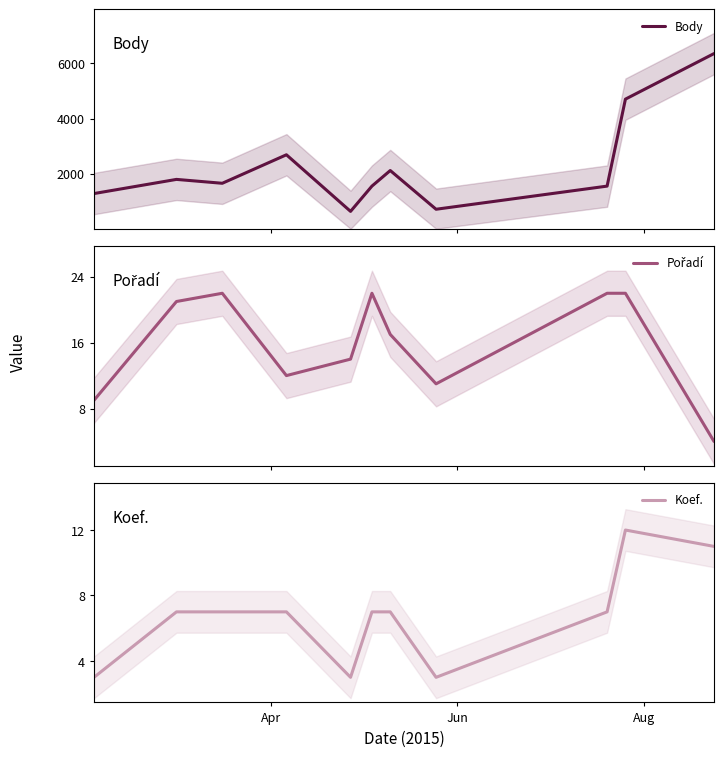

How many lines are shown in the chart?

3